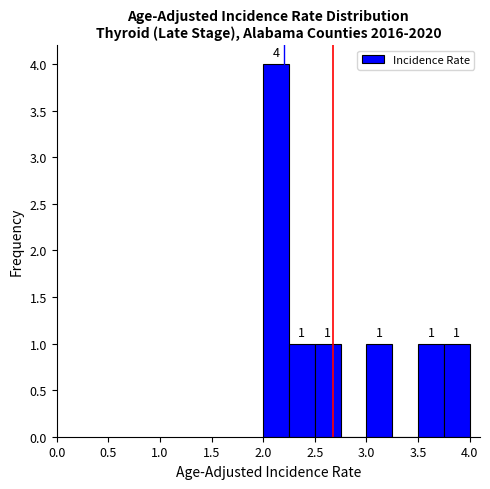

Which range on the x-axis has the tallest bar?

2.00 to 2.25